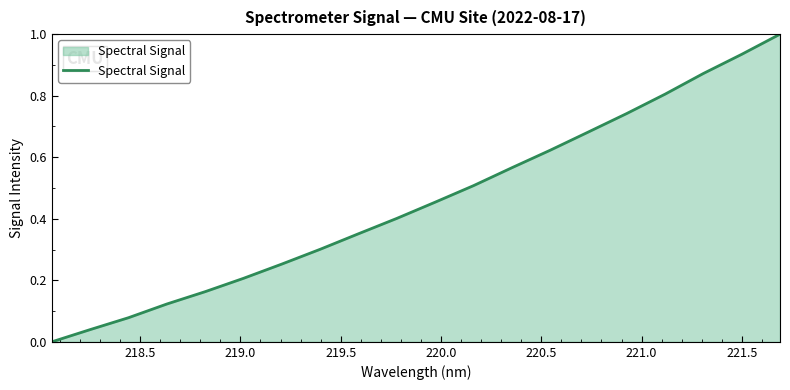

What is the difference between the maximum and minimum values?

1.0